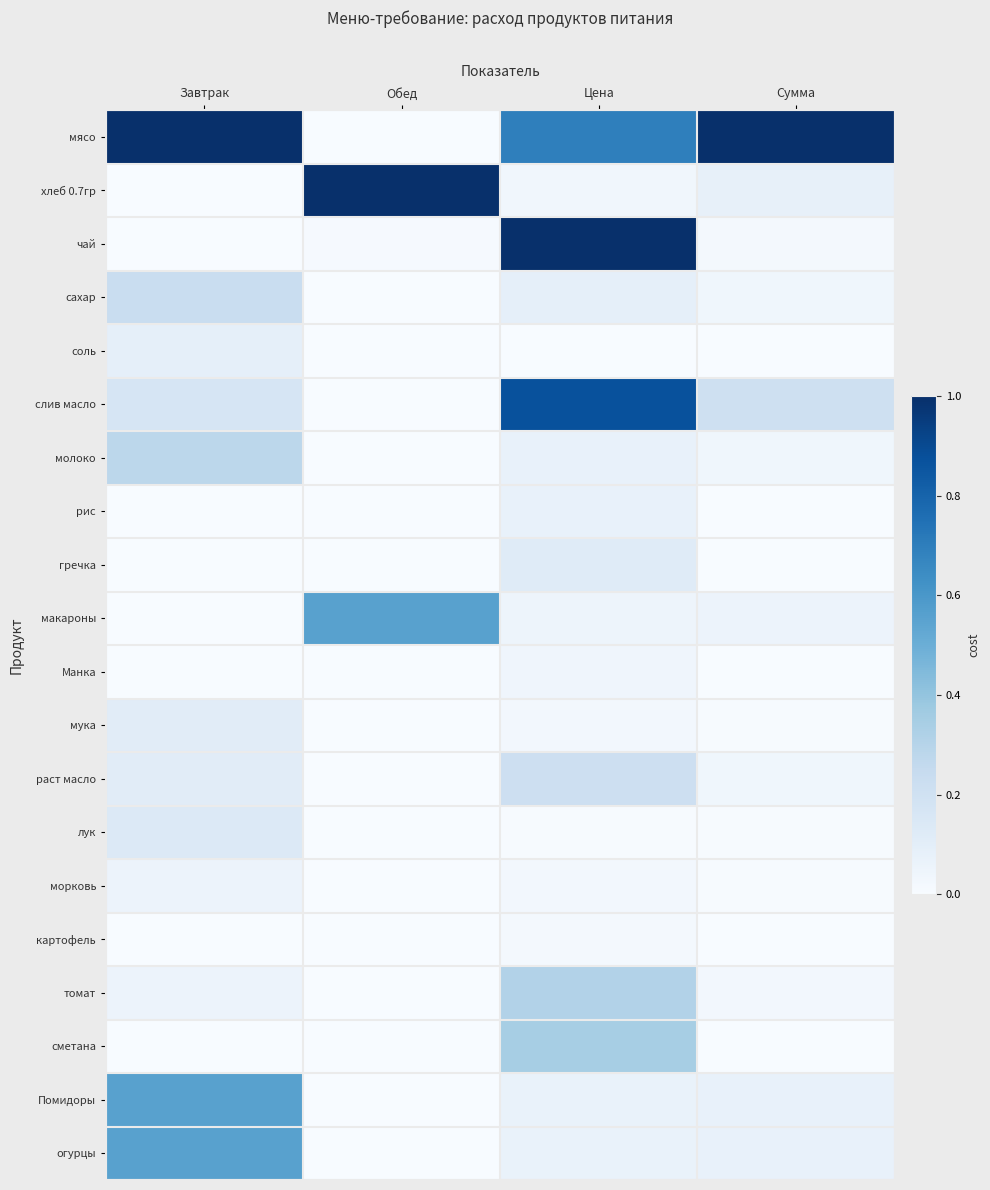

At how many categories does at least one series exceed 0?

4